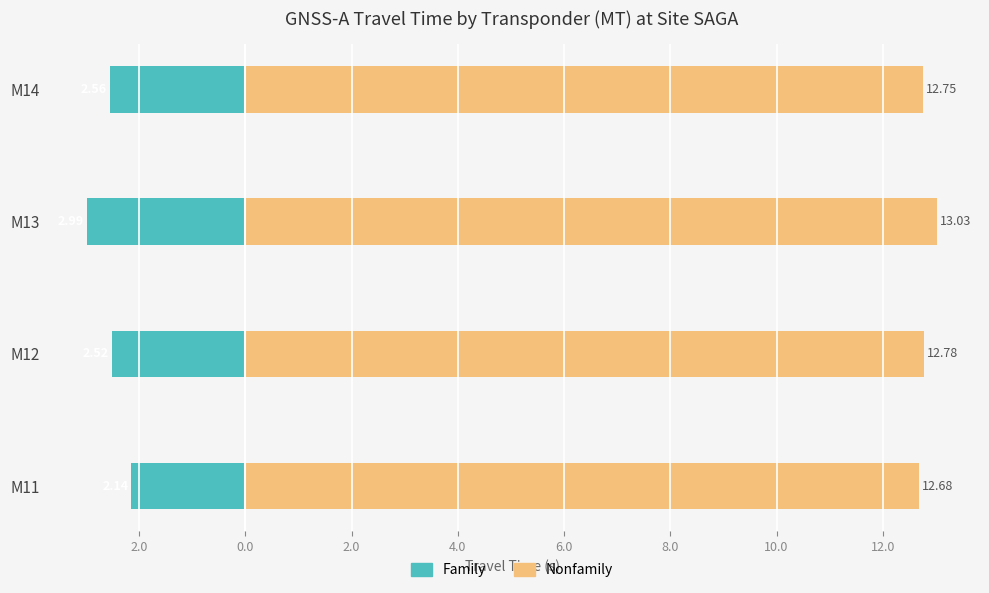

Between M14 and M13, which is larger?

M14